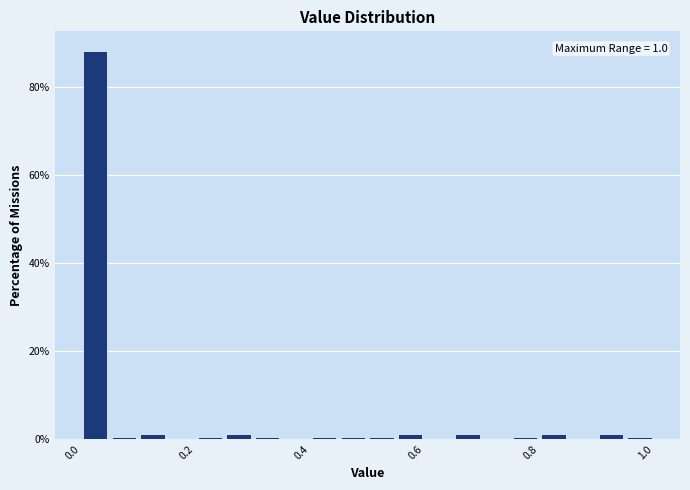

Read against the x-axis, roughly where is the centre of the tallest bar?

0.02